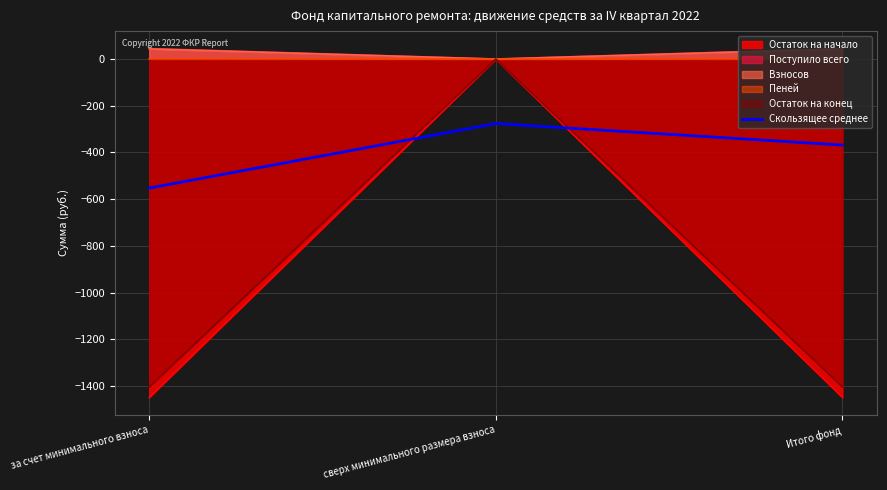

Rank the categories by value from highest to lowest.

сверх минимального размера взноса, Итого фонд, за счет минимального взноса